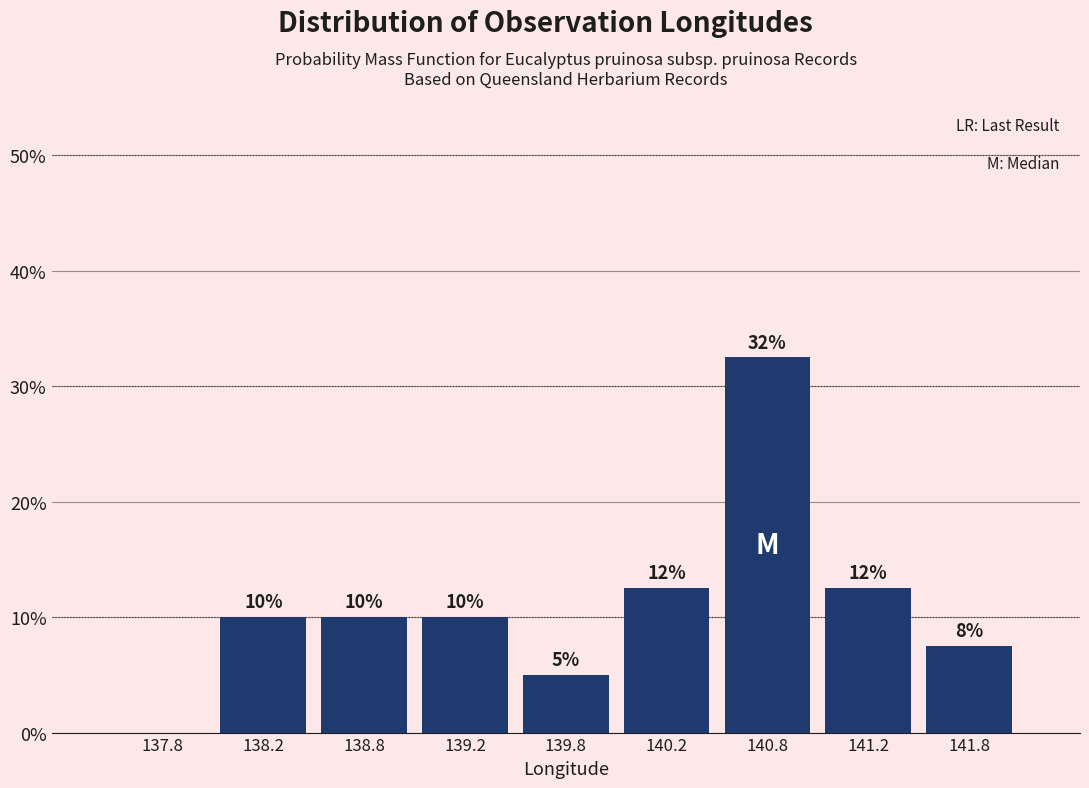

Over which range of the x-axis is the bar tallest?

140.5 to 141.0